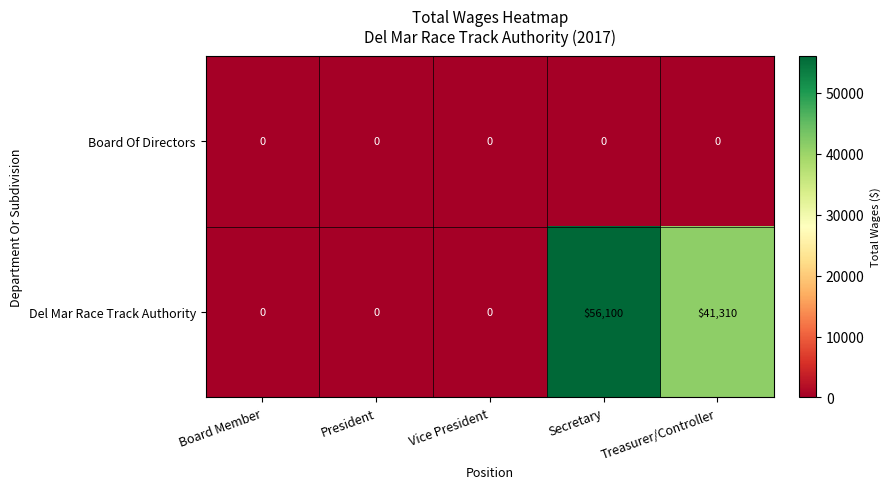

Which series has the widest spread of values?

Del Mar Race Track Authority